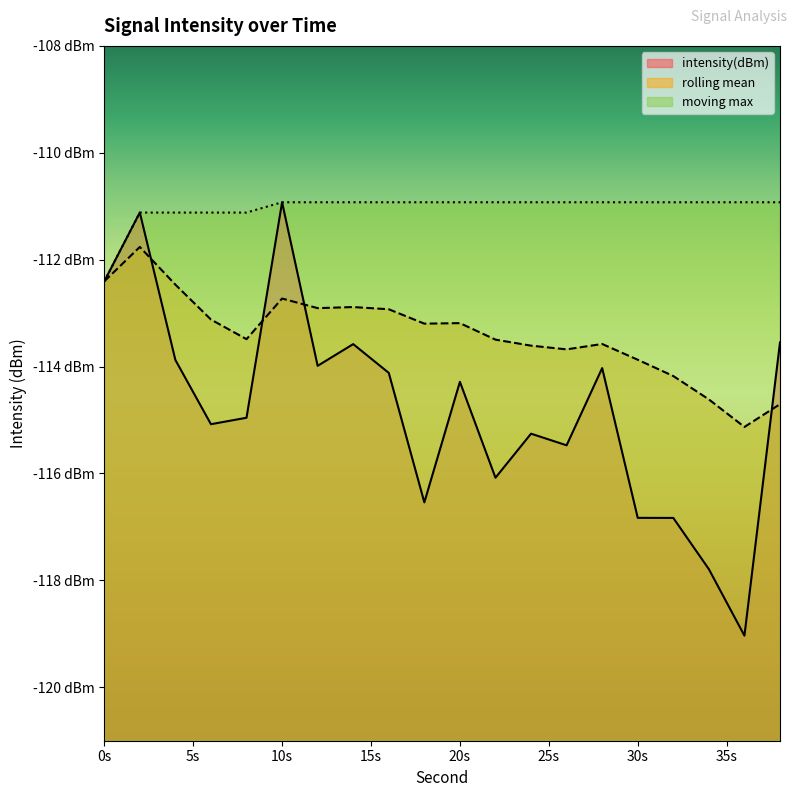

Reading left to right, extract all data points from this chart.

intensity(dBm): -112.4	-111.1	-113.9	-115.1	-115.0	-110.9	-114.0	-113.6	-114.1	-116.5	-114.3	-116.1	-115.3	-115.5	-114.0	-116.8	-116.8	-117.8	-119.0	-113.5
rolling_mean: -112.4	-111.8	-112.5	-113.1	-113.5	-112.7	-112.9	-112.9	-112.9	-113.2	-113.2	-113.5	-113.6	-113.7	-113.6	-113.9	-114.2	-114.6	-115.1	-114.7
moving_max: -112.4	-111.1	-111.1	-111.1	-111.1	-110.9	-110.9	-110.9	-110.9	-110.9	-110.9	-110.9	-110.9	-110.9	-110.9	-110.9	-110.9	-110.9	-110.9	-110.9